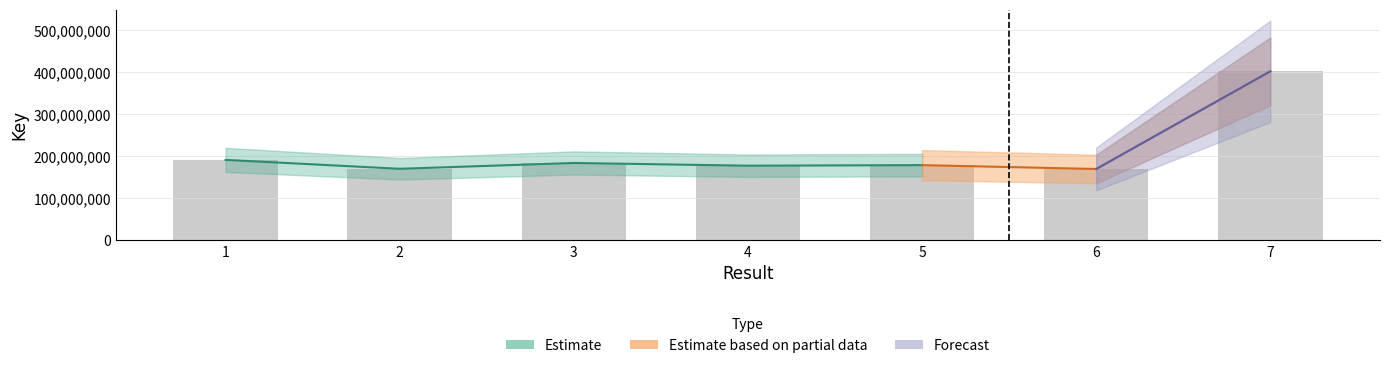

List the labels in order of value, largest first.

7, 1, 3, 5, 4, 2, 6